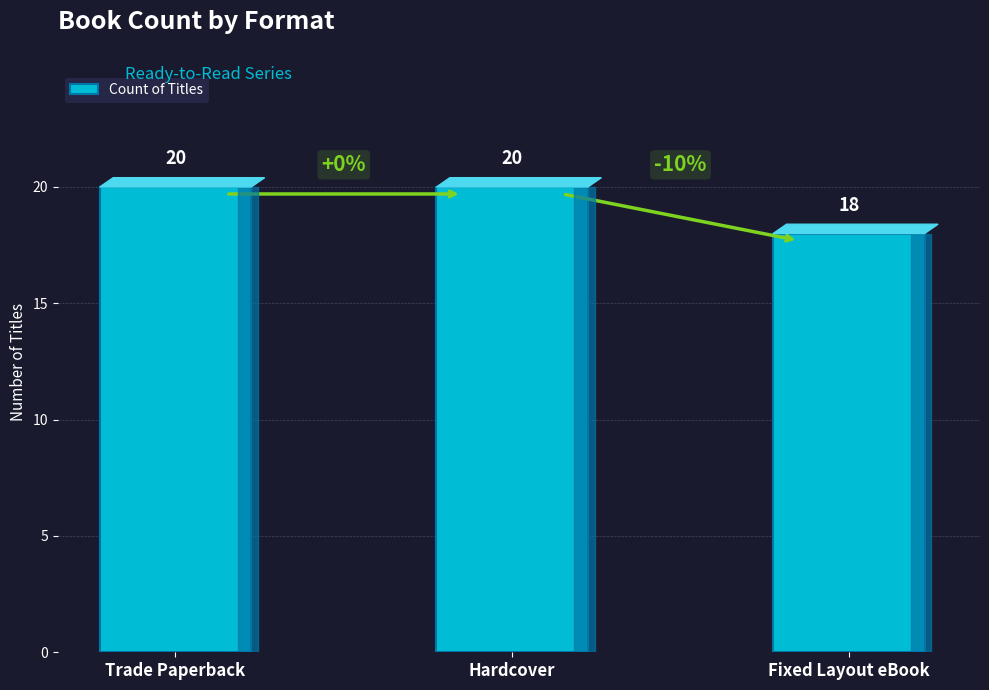

The chart shows a value of 20 at Hardcover. True or false?

True